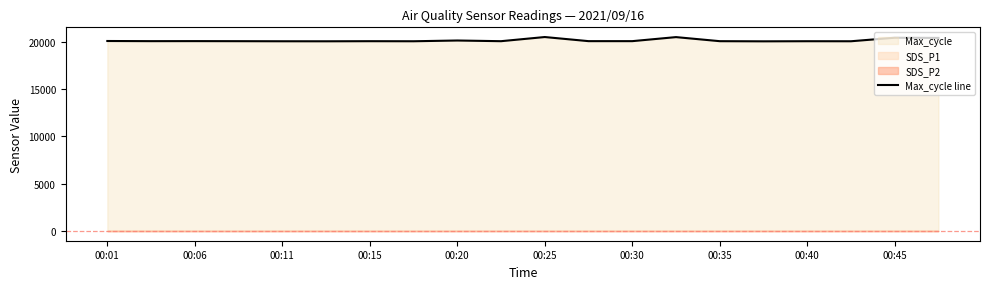

What is the highest value of the Max_cycle line series?

20491